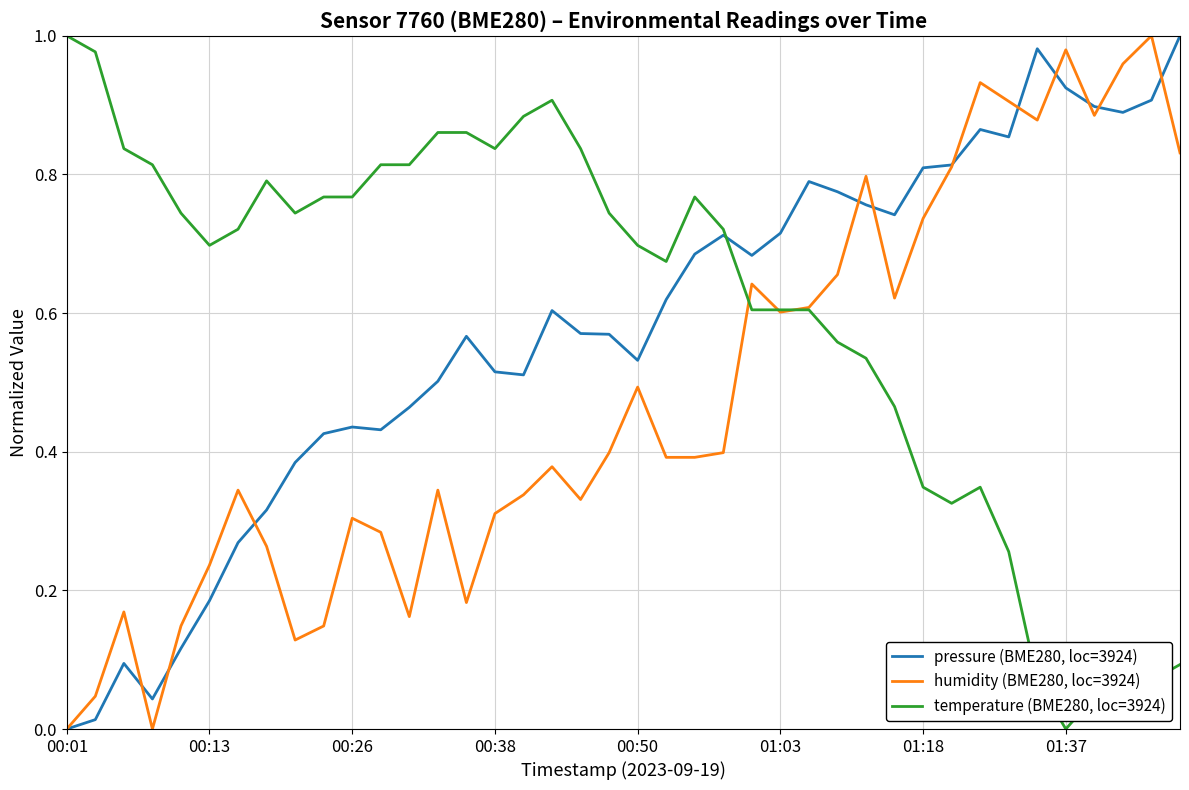

Is this an area chart (filled region under the line)?

No